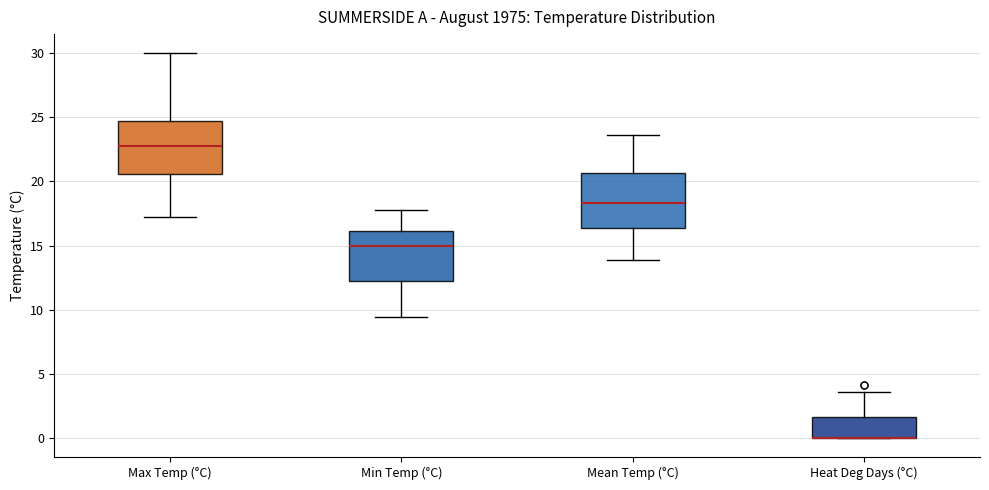

Reading left to right, transcribe this box plot: for each box, give where its median line is, the range the box spans, and where its two whiskers end, as read against the y-axis. The values are not printed on the chart, so give them approximately, as read against the axis.

Max Temp (°C): median 23.0, box 20.5 to 24.5, whiskers 17.0 to 30.0
Min Temp (°C): median 15.0, box 12.0 to 16.0, whiskers 9.5 to 18.0
Mean Temp (°C): median 18.5, box 16.5 to 20.5, whiskers 14.0 to 23.5
Heat Deg Days (°C): median 0.0 (drawn on the box's lower edge), box 0.0 to 1.5, whiskers 0.0 to 3.5